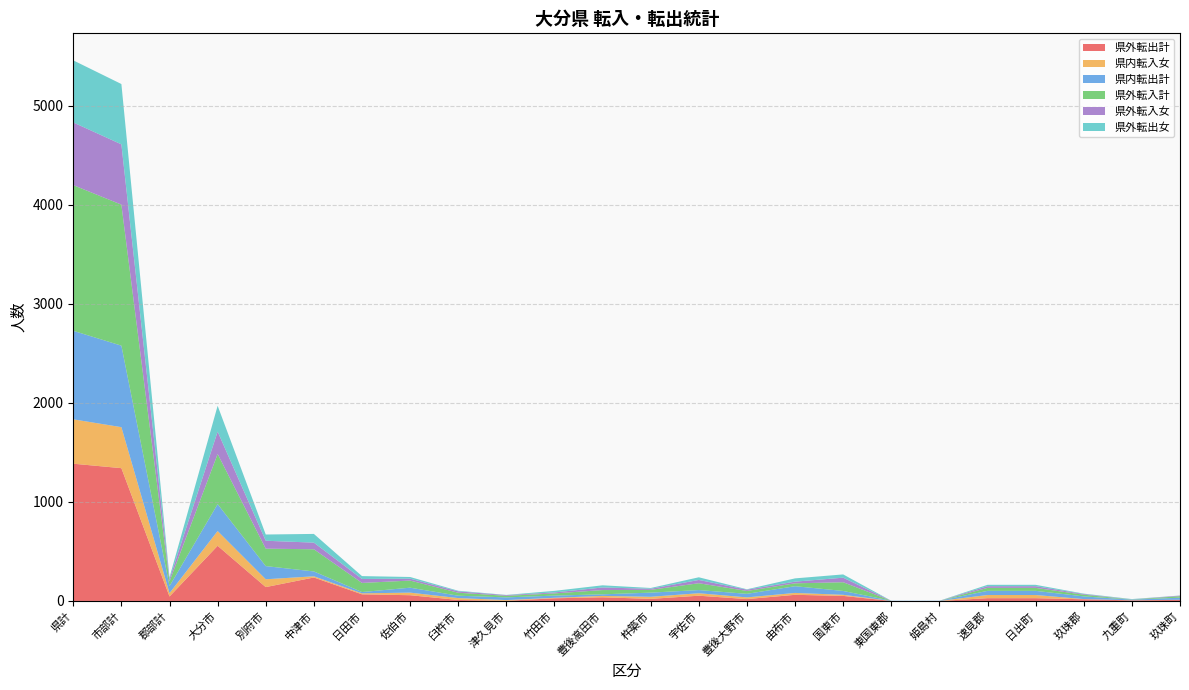

Reading left to right, extract all data points from this chart.

県外転出計: 県計=1386	市部計=1341	郡部計=45	大分市=557	別府市=140	中津市=237	日田市=67	佐伯市=58	臼杵市=10	津久見市=2	竹田市=27	豊後高田市=37	杵築市=21	宇佐市=53	豊後大野市=19	由布市=62	国東市=51	東国東郡=0	姫島村=0	速見郡=28	日出町=28	玖珠郡=17	九重町=6	玖珠町=11
県内転入女: 県計=448	市部計=414	郡部計=34	大分市=149	別府市=79	中津市=12	日田市=10	佐伯市=26	臼杵市=19	津久見市=7	竹田市=5	豊後高田市=14	杵築市=21	宇佐市=25	豊後大野市=17	由布市=19	国東市=11	東国東郡=0	姫島村=0	速見郡=32	日出町=32	玖珠郡=2	九重町=1	玖珠町=1
県内転出計: 県計=894	市部計=823	郡部計=71	大分市=272	別府市=133	中津市=49	日田市=13	佐伯市=50	臼杵市=24	津久見市=27	竹田市=22	豊後高田市=16	杵築市=42	宇佐市=32	豊後大野市=36	由布市=68	国東市=39	東国東郡=2	姫島村=2	速見郡=42	日出町=42	玖珠郡=27	九重町=6	玖珠町=21
県外転入計: 県計=1471	市部計=1424	郡部計=47	大分市=506	別府市=176	中津市=224	日田市=92	佐伯市=72	臼杵市=30	津久見市=16	竹田市=22	豊後高田市=43	杵築市=28	宇佐市=69	豊後大野市=29	由布市=29	国東市=88	東国東郡=0	姫島村=0	速見郡=30	日出町=30	玖珠郡=17	九重町=2	玖珠町=15
県外転入女: 県計=633	市部計=609	郡部計=24	大分市=226	別府市=80	中津市=67	日田市=40	佐伯市=19	臼杵市=14	津久見市=7	竹田市=10	豊後高田市=26	杵築市=11	宇佐市=33	豊後大野市=13	由布市=17	国東市=46	東国東郡=0	姫島村=0	速見郡=17	日出町=17	玖珠郡=7	九重町=1	玖珠町=6
県外転出女: 県計=627	市部計=609	郡部計=18	大分市=261	別府市=63	中津市=88	日田市=29	佐伯市=17	臼杵市=6	津久見市=2	竹田市=16	豊後高田市=22	杵築市=8	宇佐市=27	豊後大野市=4	由布市=33	国東市=33	東国東郡=0	姫島村=0	速見郡=14	日出町=14	玖珠郡=4	九重町=3	玖珠町=1